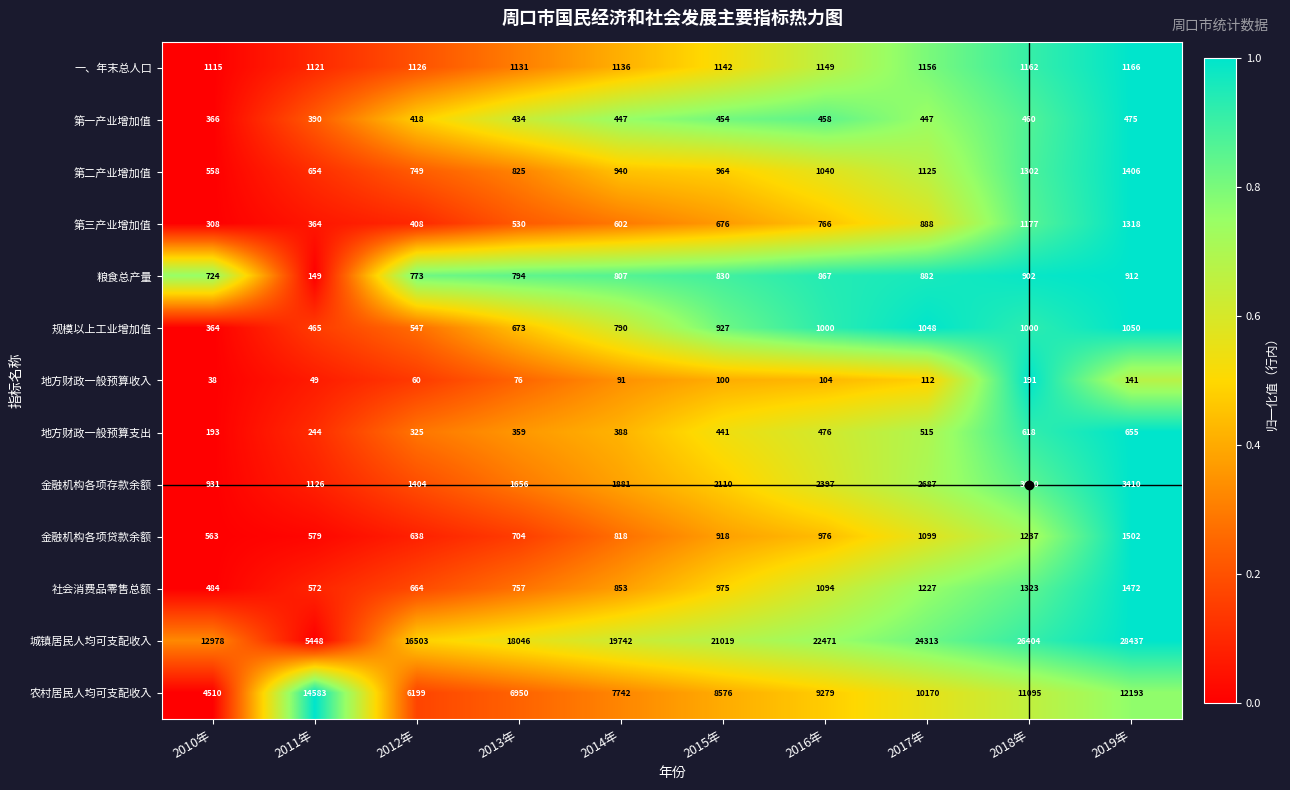

At which category is the sum across all series the highest?

2019年